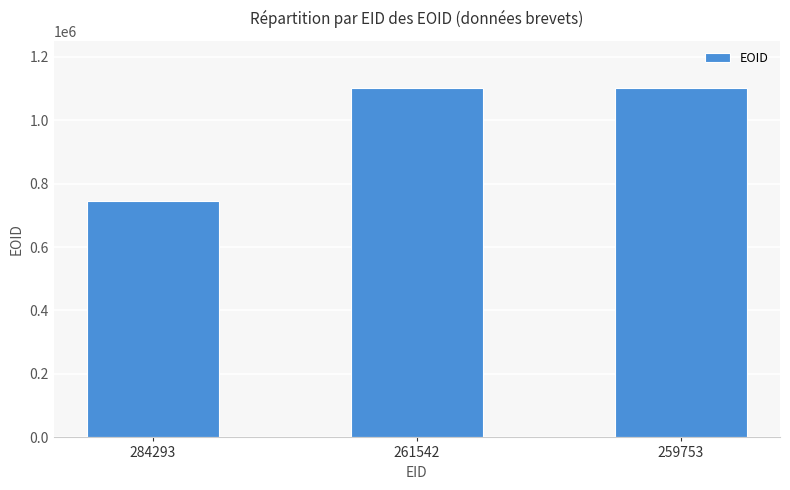

What is the smallest value displayed?

745058